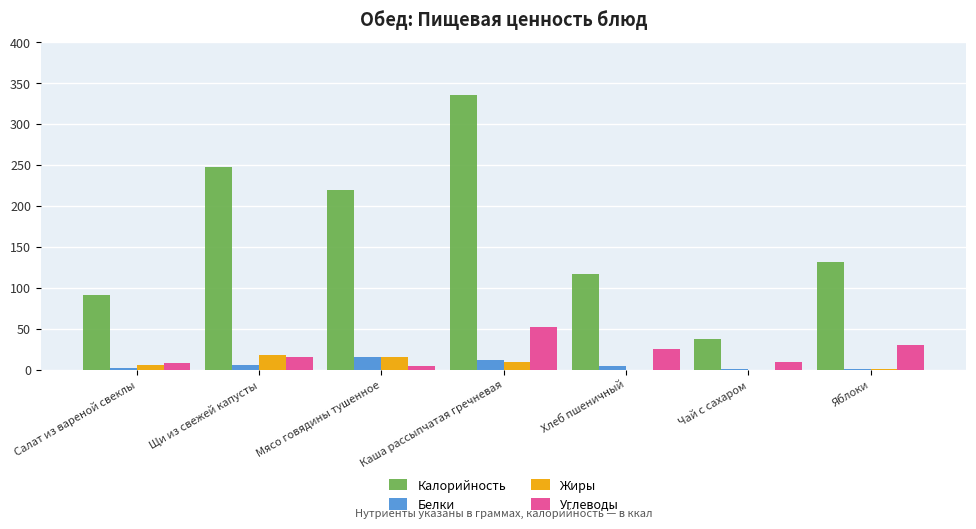

Which series has the largest range (max minus min)?

Калорийность